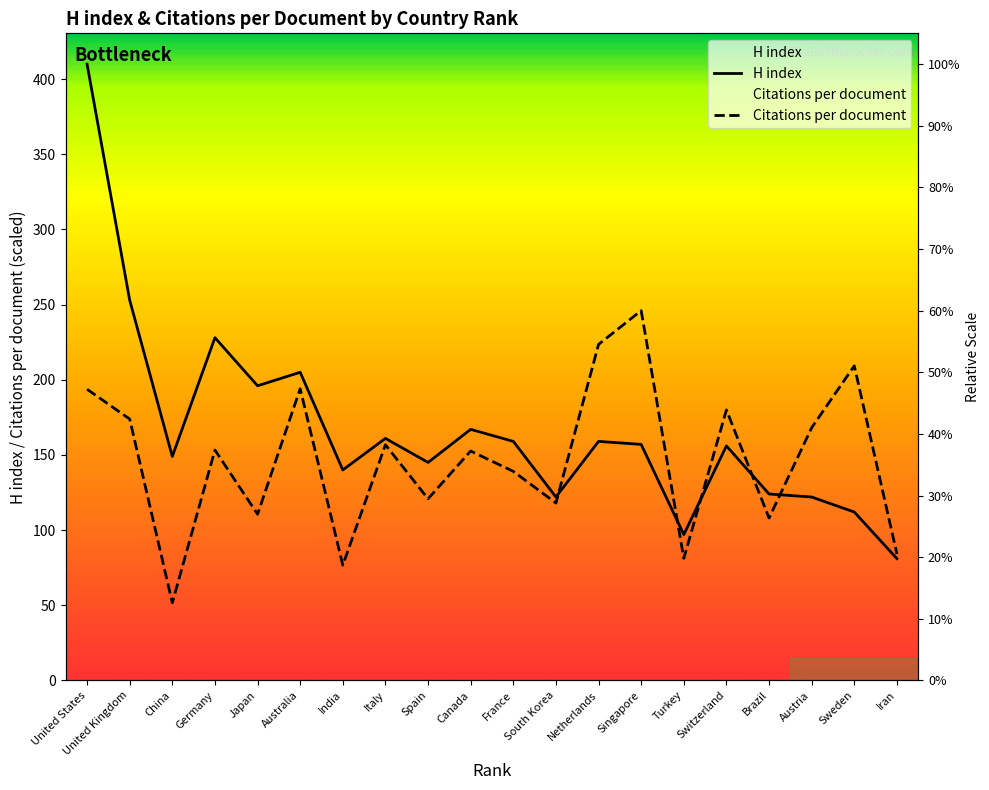

Reading right to left, extract all data points from this chart.

H index: Iran=81.0	Sweden=112.0	Austria=122.0	Brazil=124.0	Switzerland=156.0	Turkey=97.0	Singapore=157.0	Netherlands=159.0	South Korea=122.0	France=159.0	Canada=167.0	Spain=145.0	Italy=161.0	India=140.0	Australia=205.0	Japan=196.0	Germany=228.0	China=149.0	United Kingdom=253.0	United States=410.0
Citations per document: Iran=84.1	Sweden=209.3	Austria=168.1	Brazil=108.0	Switzerland=179.9	Turkey=81.2	Singapore=246.0	Netherlands=223.5	South Korea=118.0	France=139.0	Canada=152.6	Spain=120.8	Italy=156.7	India=76.7	Australia=194.0	Japan=110.5	Germany=153.2	China=51.6	United Kingdom=173.9	United States=193.7